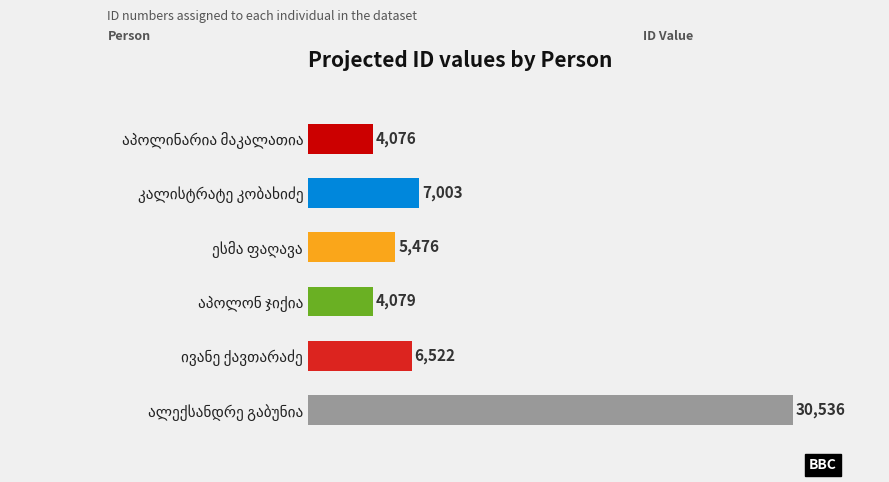

What is the difference between the maximum and second lowest values?

26457